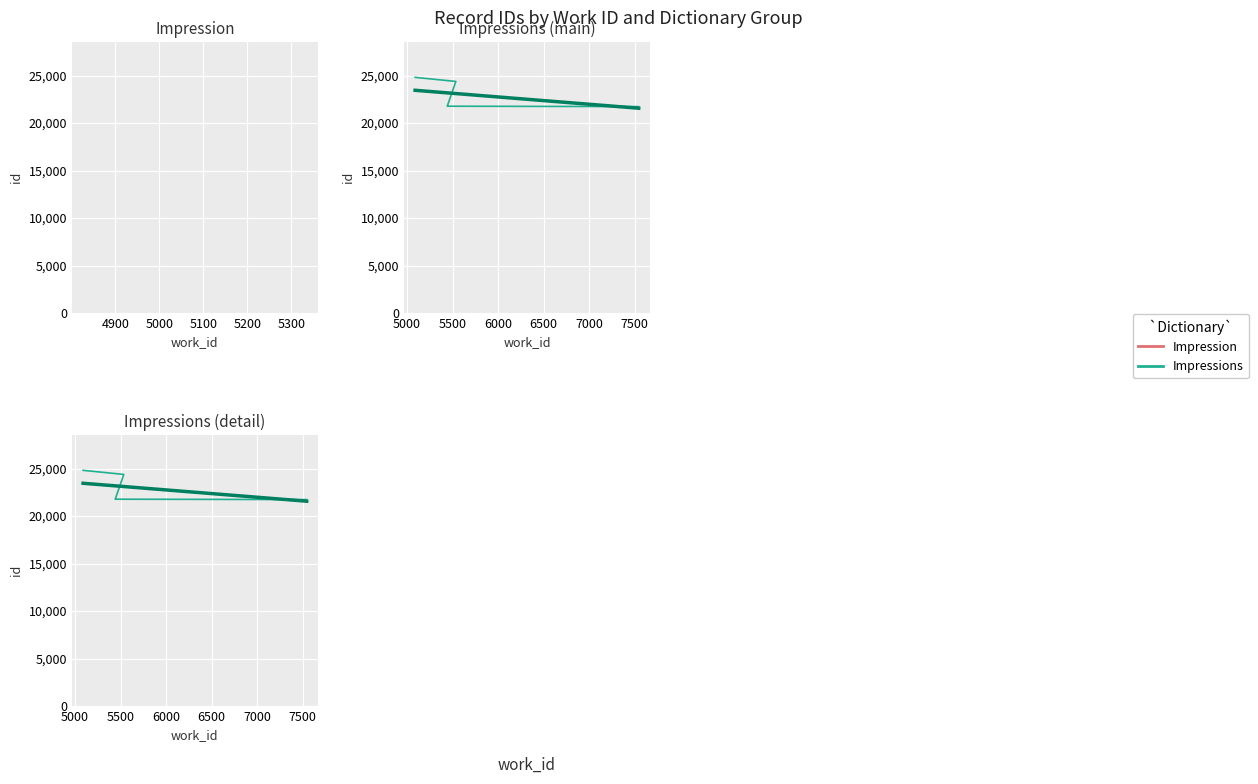

Is it true that id equals 4561 at 5081?

False